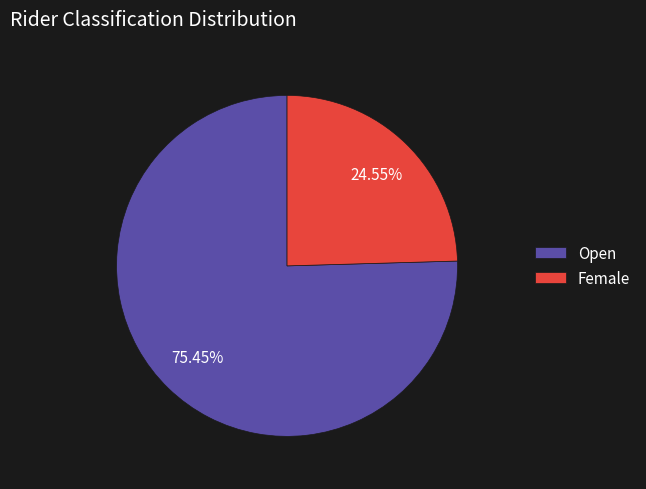

How many slices are in this pie chart?

2